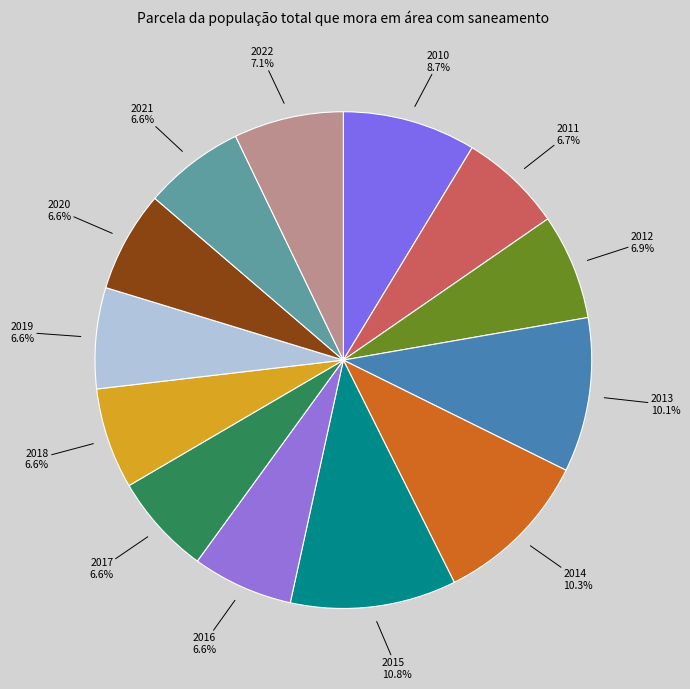

Does 2016 represent more than half of the total?

No